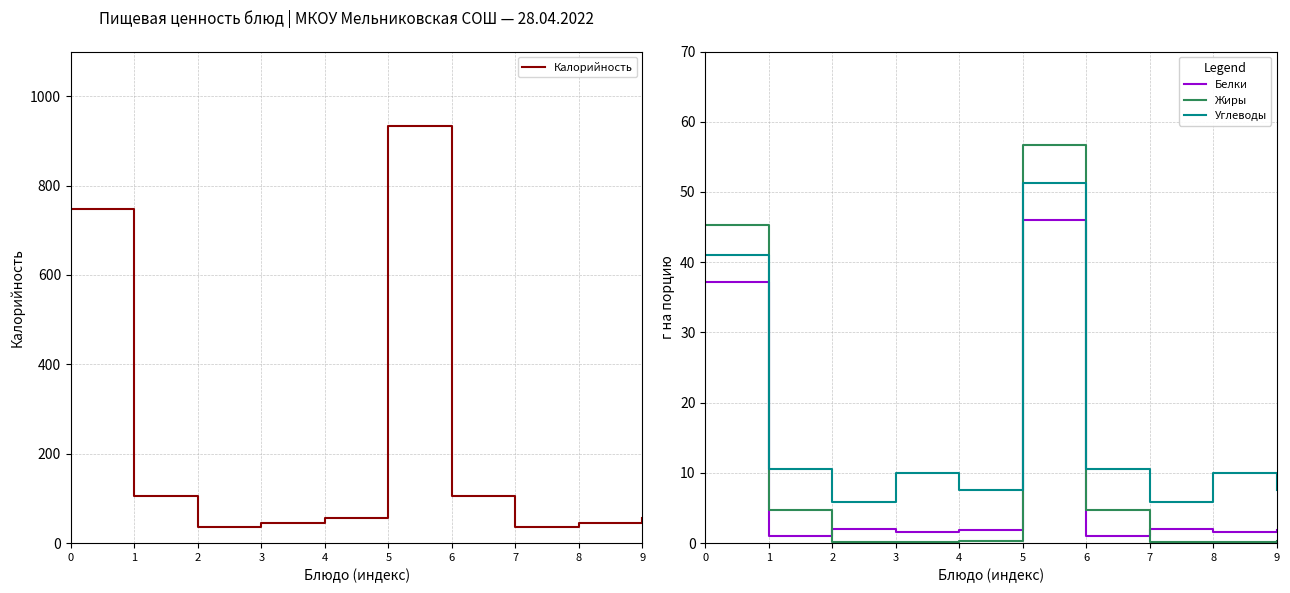

Which series has the largest total across all categories?

Калорийность